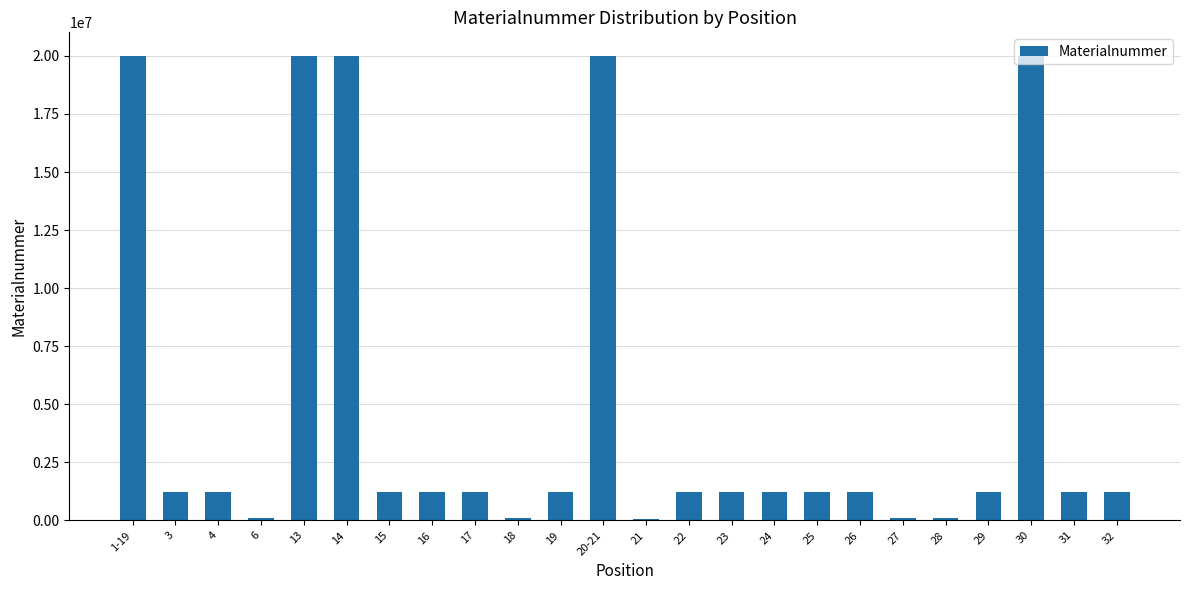

What is the average value?

4898865